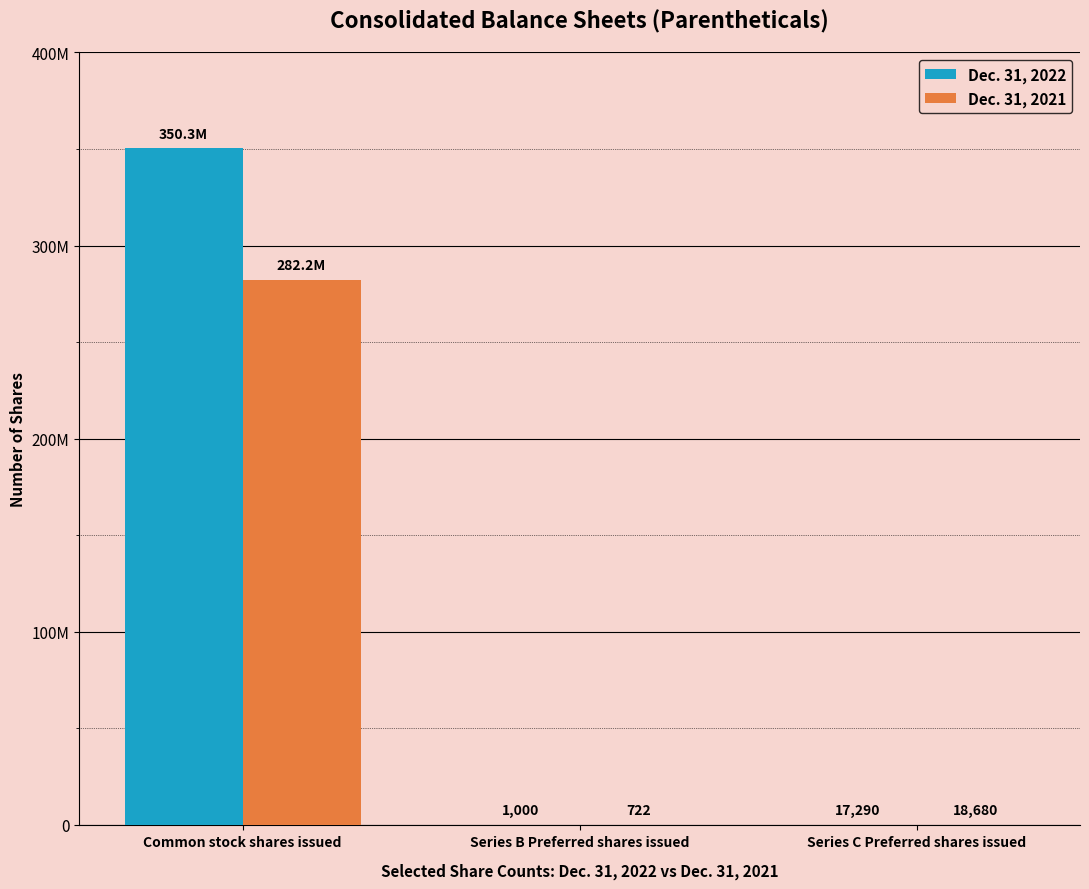

List the labels in order of Dec. 31, 2021 value, smallest first.

Series B Preferred shares issued, Series C Preferred shares issued, Common stock shares issued